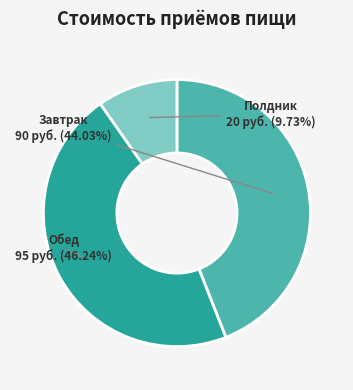

Rank the categories by value from lowest to highest.

Полдник, Завтрак, Обед